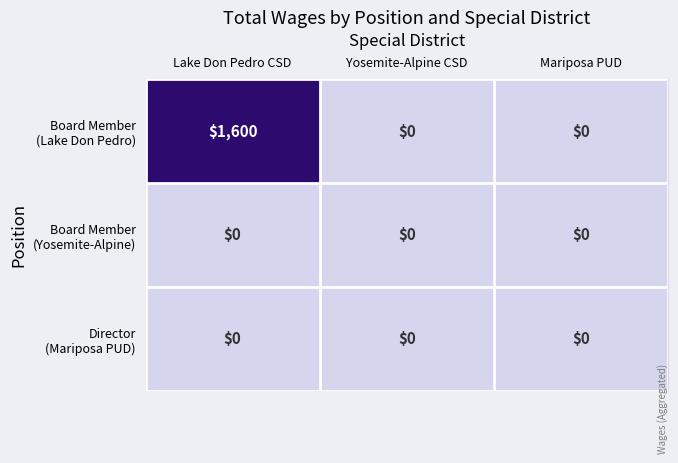

At which category is the sum across all series the highest?

Lake Don Pedro CSD